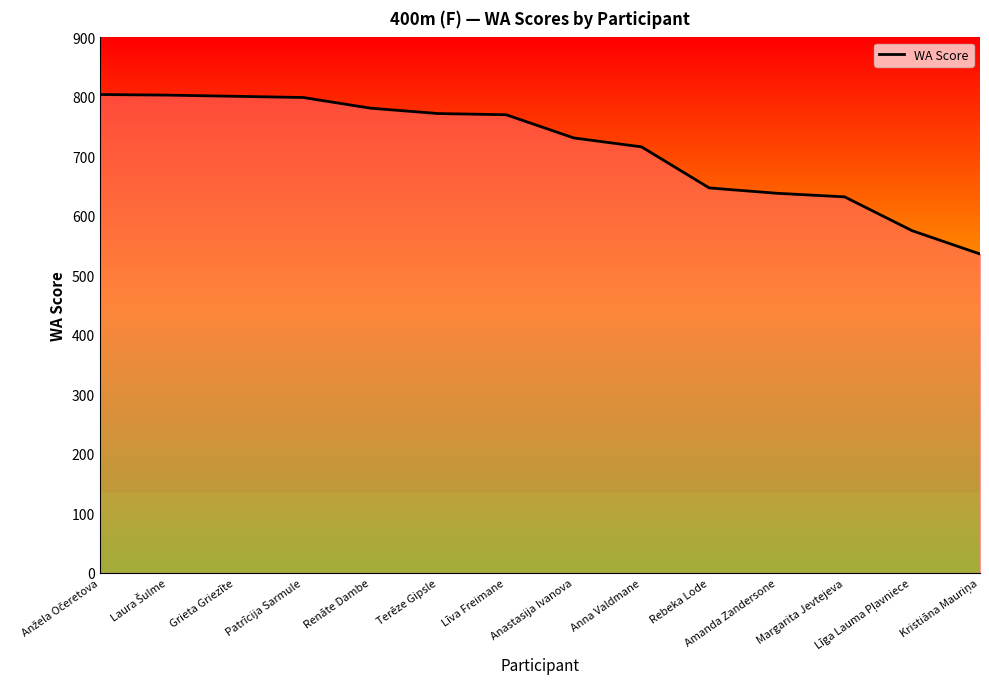

What is the difference between the maximum and minimum values?

268